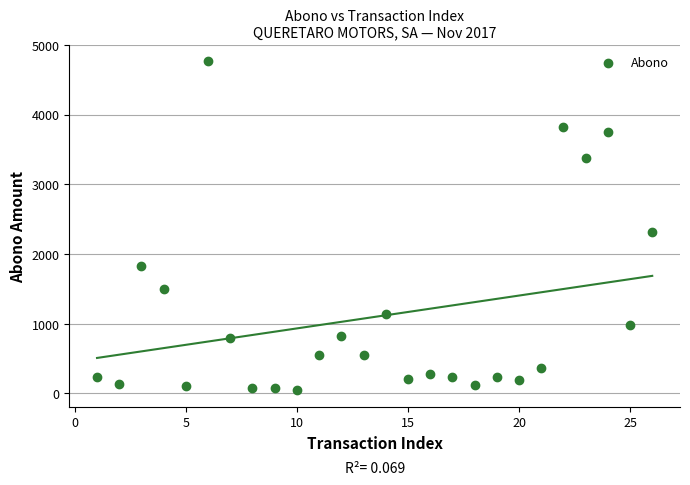

What Y value in the scatter plot is closest to 2404?

2314.5